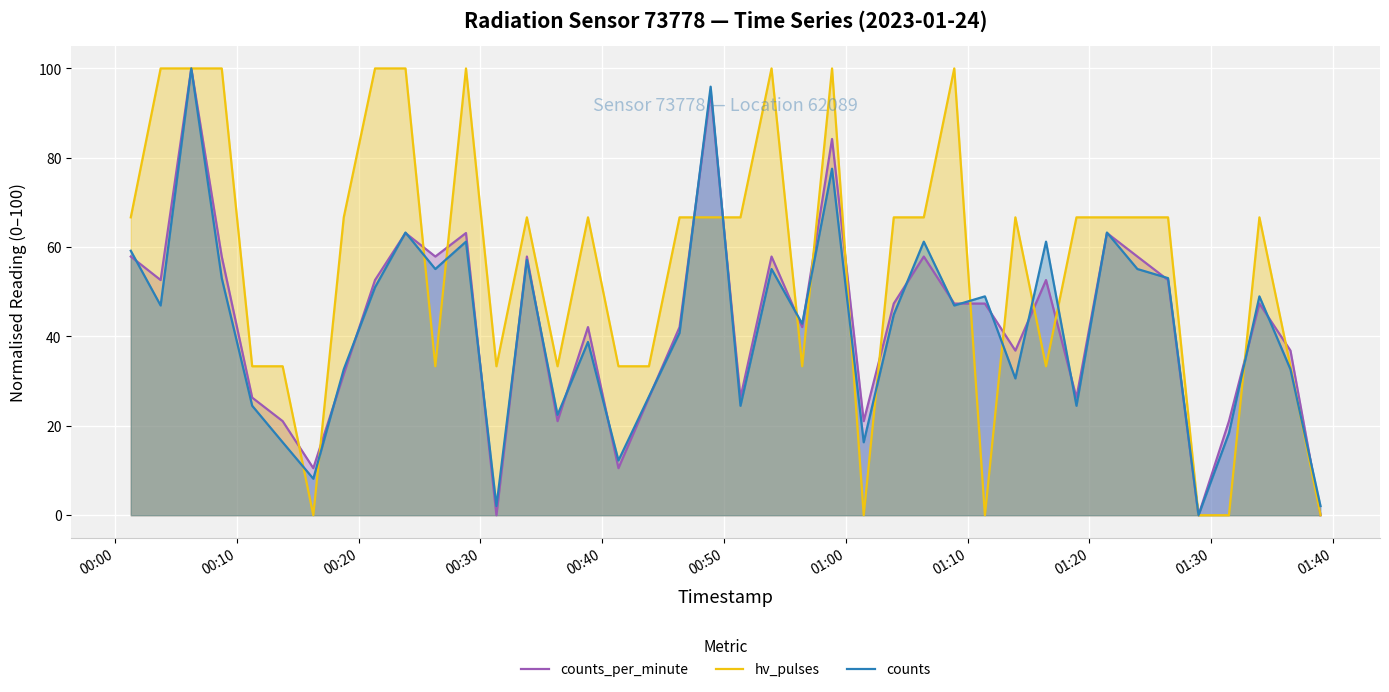

What is the difference between the maximum and second lowest values in the hv_pulses series?

100.0